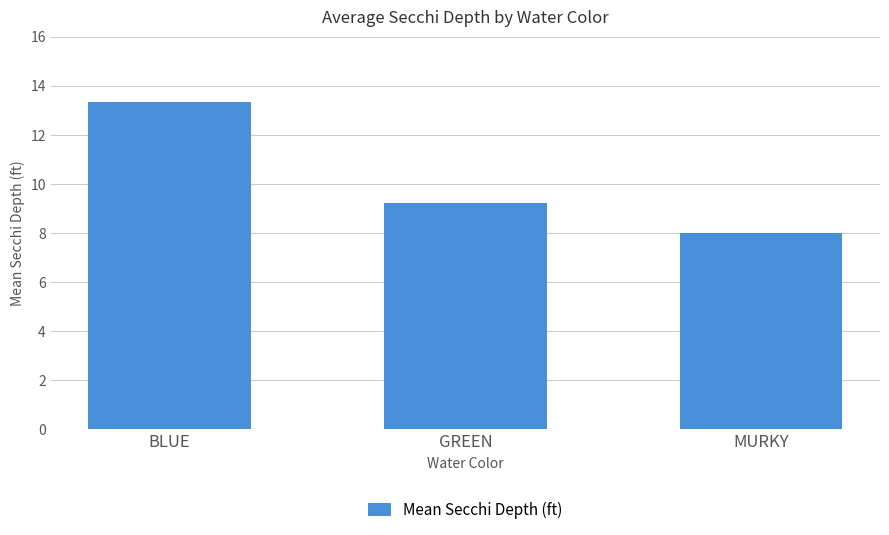

Which has a higher value, GREEN or BLUE?

BLUE